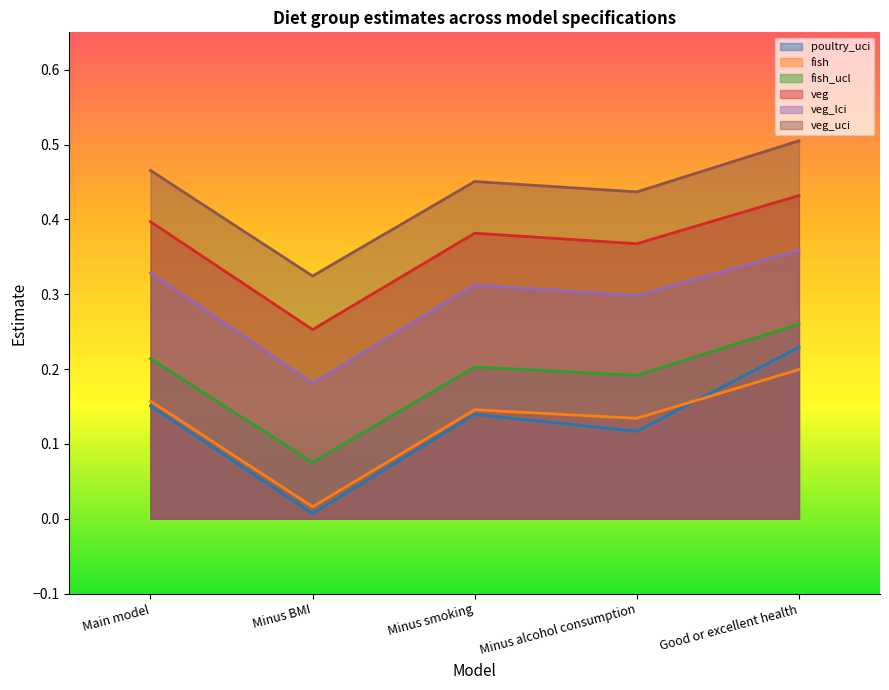

What is the label of the 4th point from the left?

Minus alcohol consumption